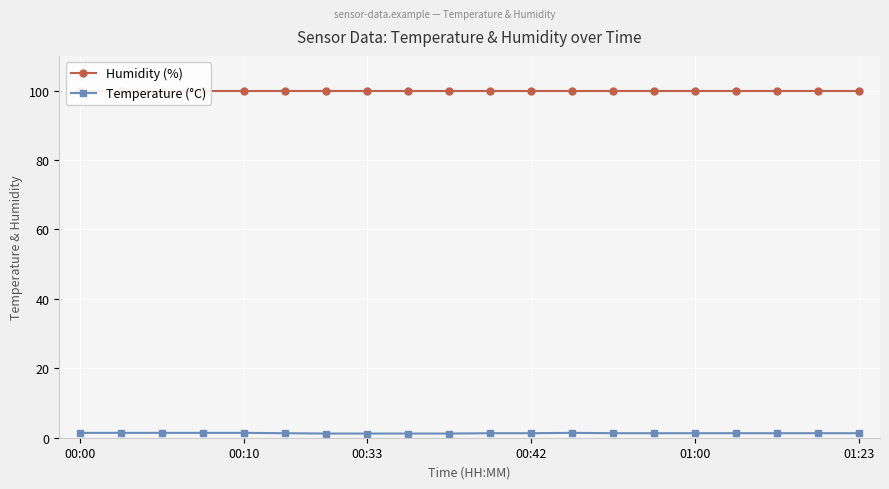

Is it true that Temperature (°C) equals 1.3 at 01:00?

True